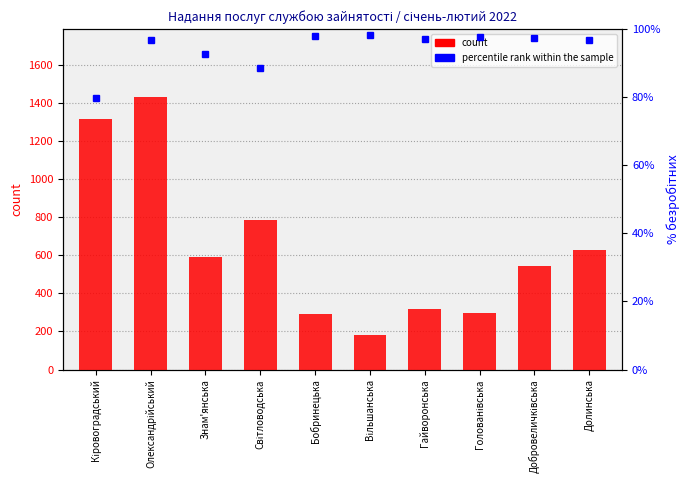

The value of count at Долинська is 625.0. True or false?

True